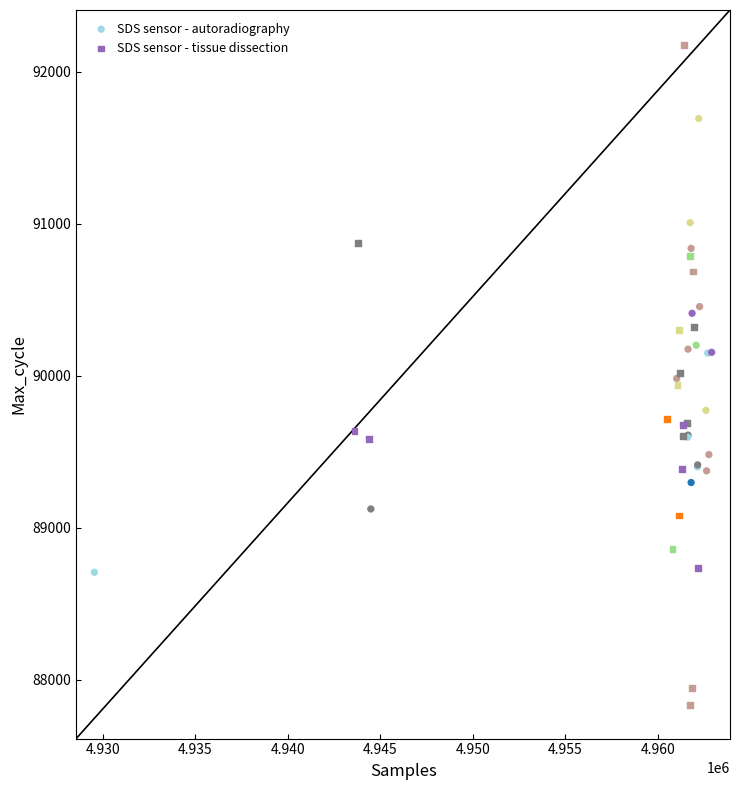

Which series has the largest Y range (max minus min)?

SDS sensor - tissue dissection